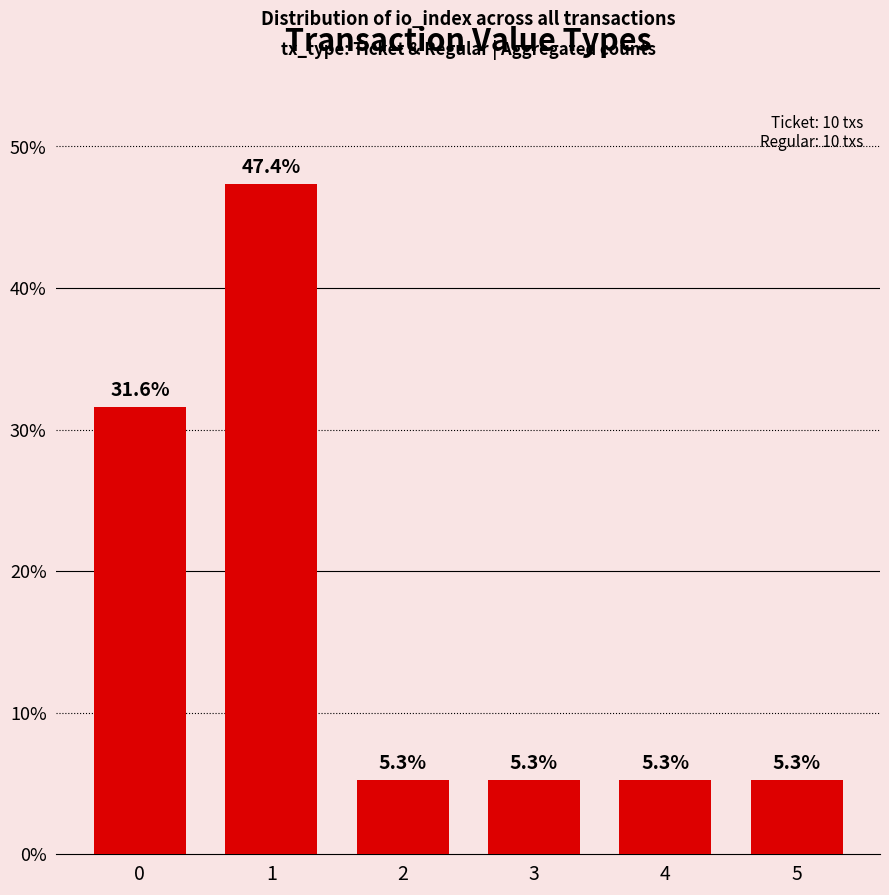

What is the difference between the maximum and second lowest values?

42.1